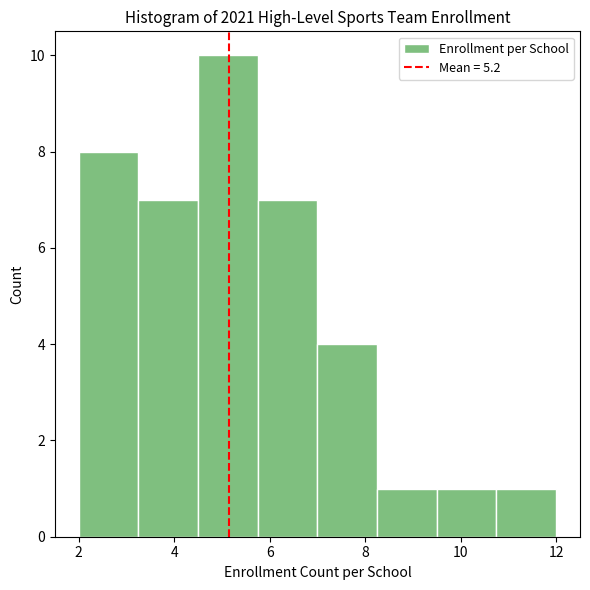

Reading left to right, list every bar in this chart as the range it spans on the x-axis followed by its height. Neither the bar edges nor the heights are printed on the chart, so give them approximately, as read against the axes.

2.00 to 3.25: 8
3.25 to 4.50: 7
4.50 to 5.75: 10
5.75 to 7.00: 7
7.00 to 8.25: 4
8.25 to 9.50: 1
9.50 to 10.75: 1
10.75 to 12.00: 1